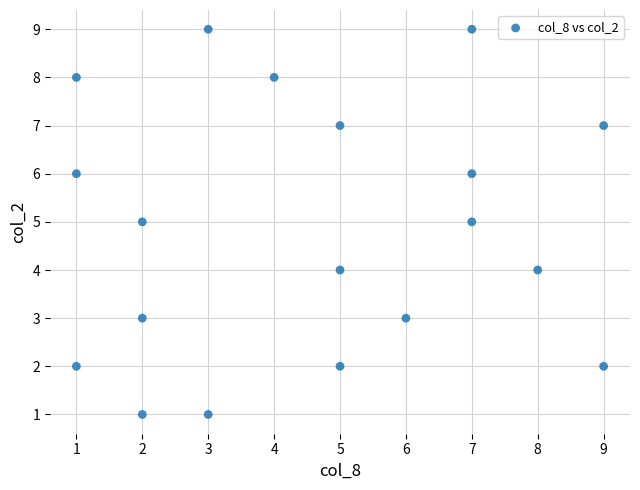

What is the range of X values (max minus min)?

8